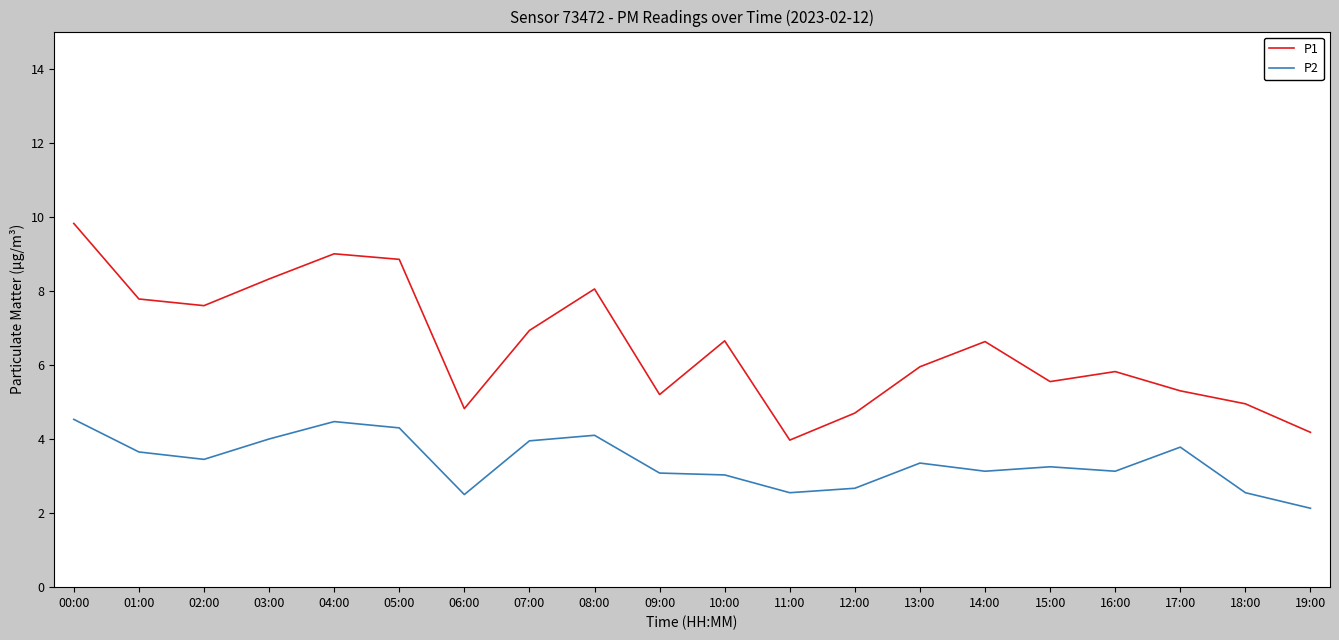

Between 04:00 and 11:00, which series saw the biggest shift?

P1